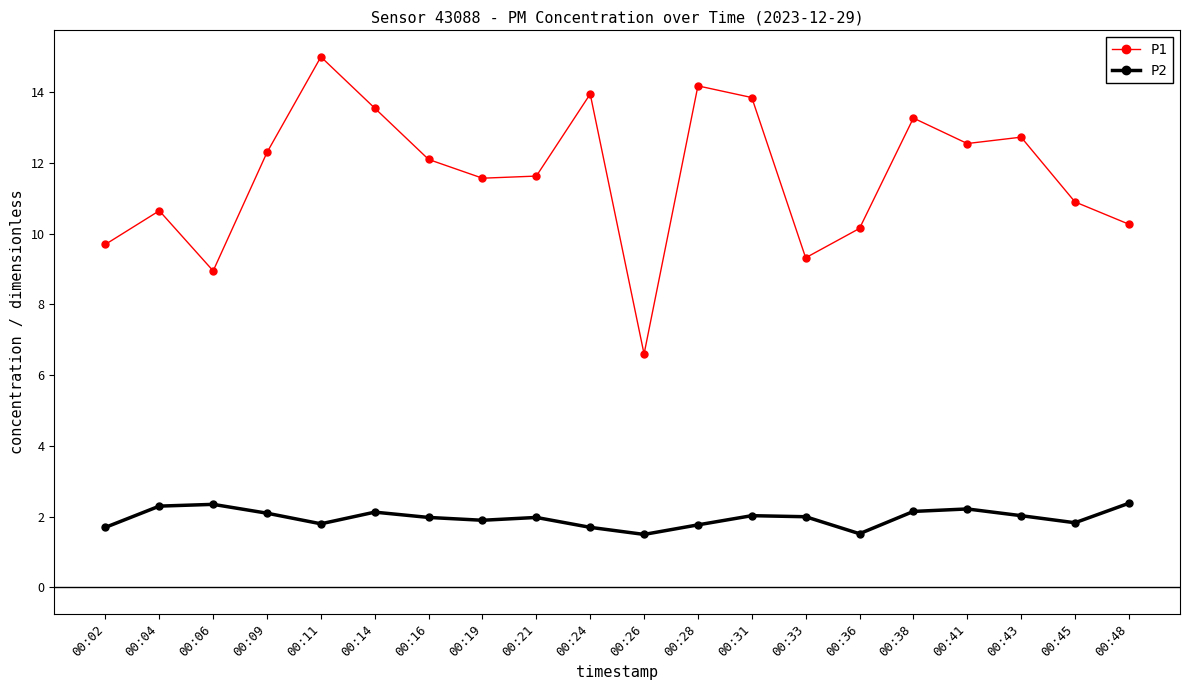

What are all the series names shown in the legend?

P1, P2